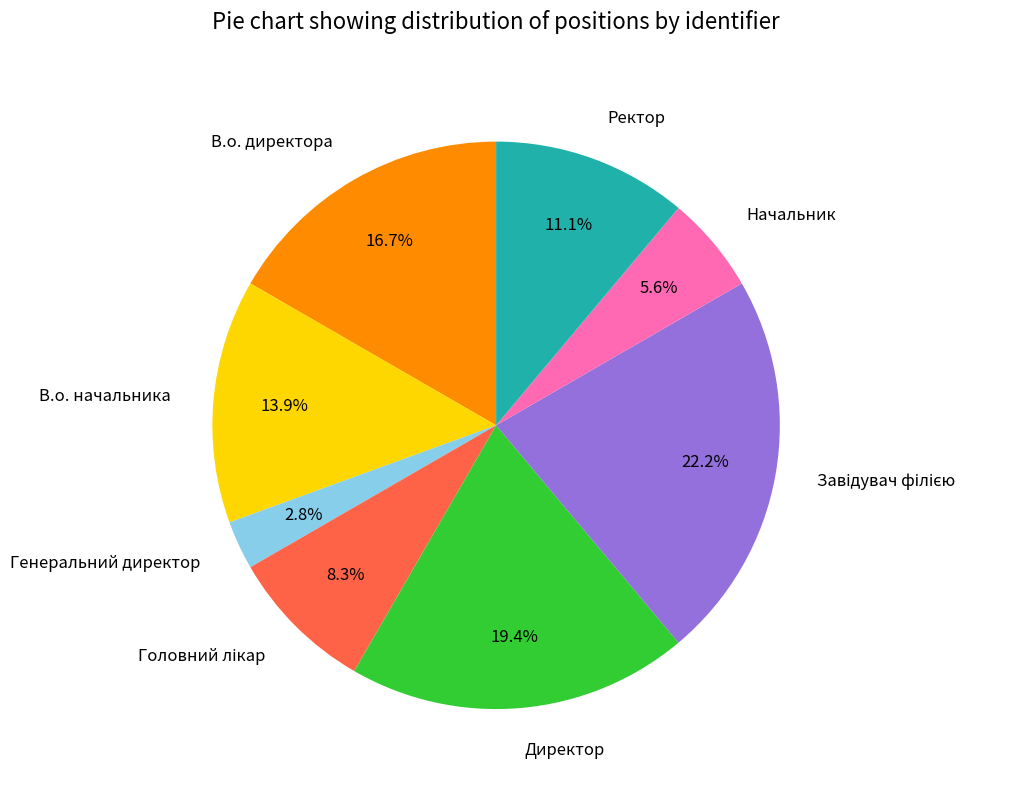

What is the smallest slice in the pie chart?

Генеральний директор